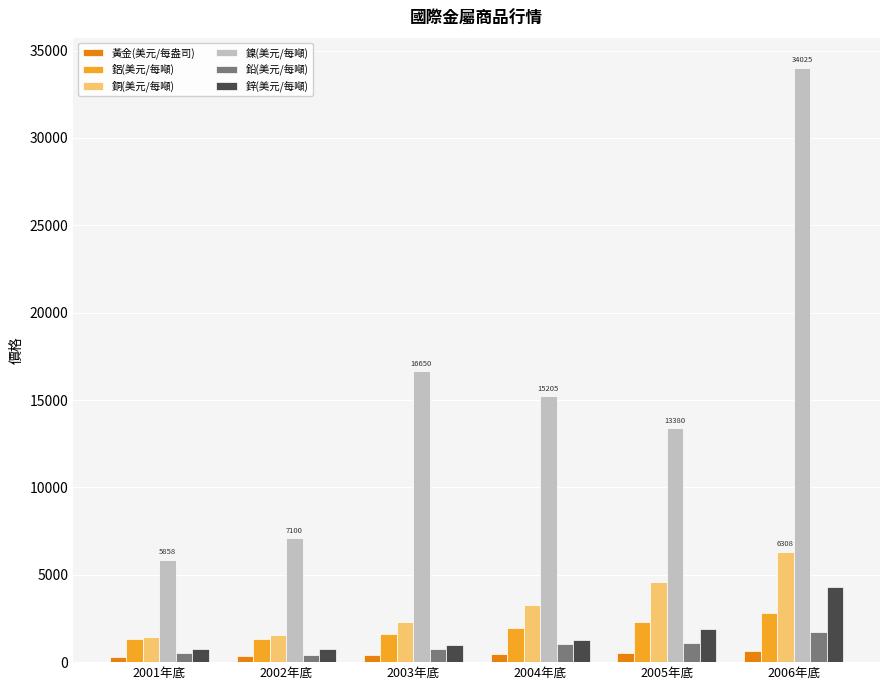

The value of 黃金(美元/每盎司) at 2004年底 is 438.0. True or false?

True